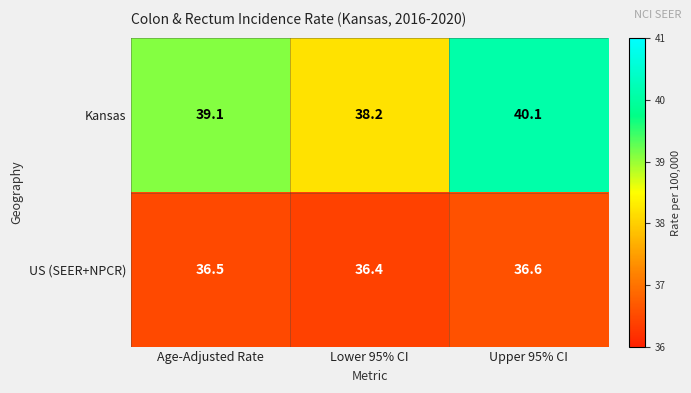

Which series has the largest range (max minus min)?

Kansas